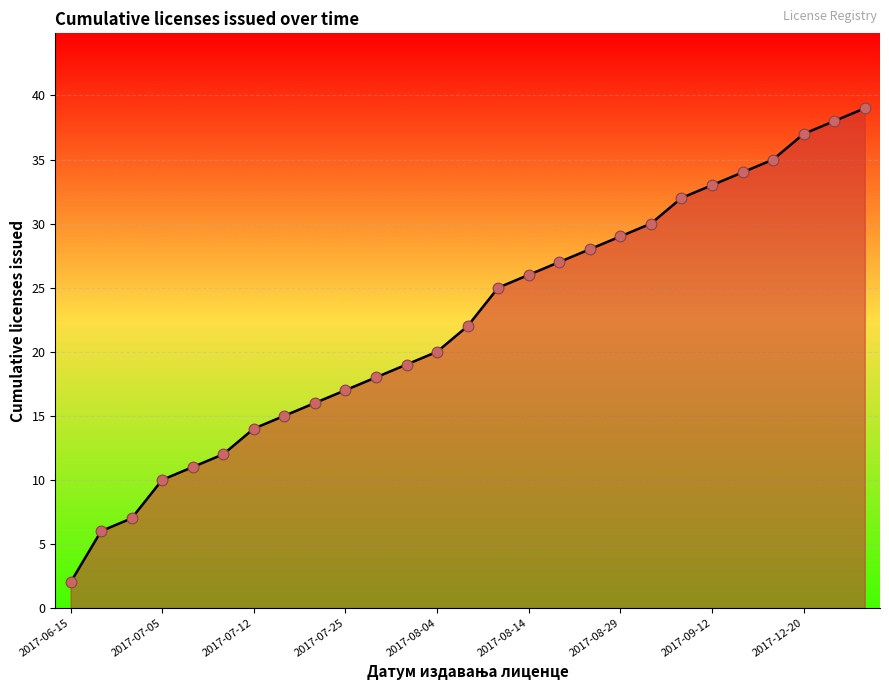

What is the greatest value displayed?

39